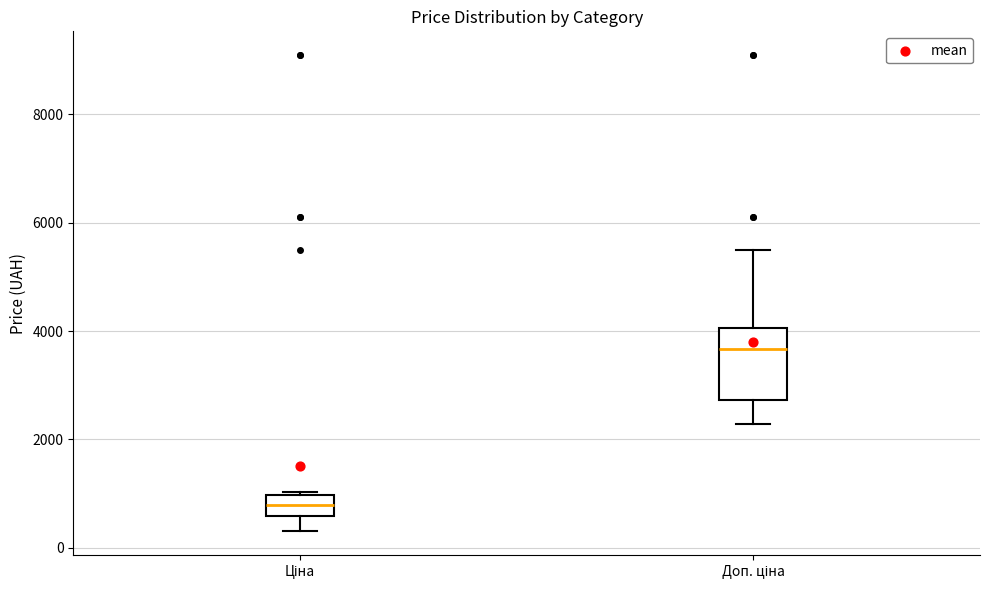

Reading left to right, read every box against the y-axis: the position of its median line, the range the box covers, and the ends of its whiskers. The values are not printed on the chart, so give them approximately, as read against the axis.

Ціна: median 800, box 600 to 1000, whiskers 400 to 1000 (just above the box's upper edge)
Доп. ціна: median 3600, box 2800 to 4000, whiskers 2200 to 5400